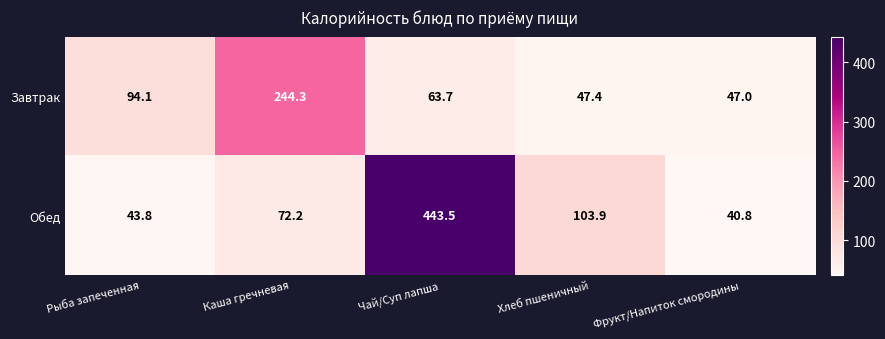

At which label does Обед first exceed 72?

Каша гречневая